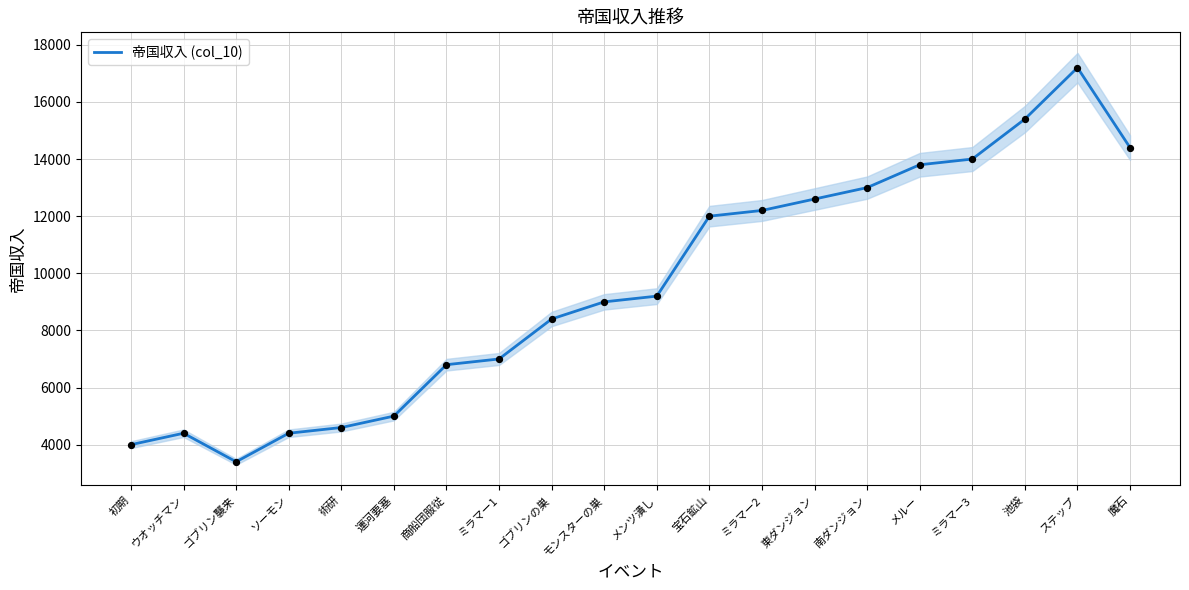

What is the change in value from ゴブリンの巣 to 魔石?

+6000